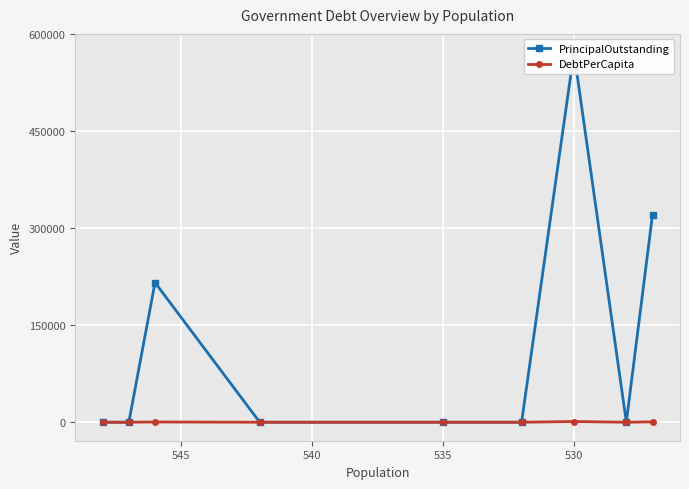

List the series in order of their peak value, highest first.

PrincipalOutstanding, DebtPerCapita